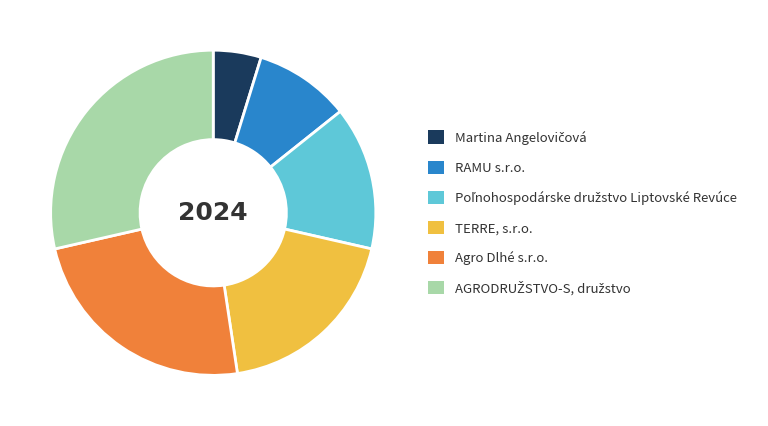

Count the number of slices in the pie.

6